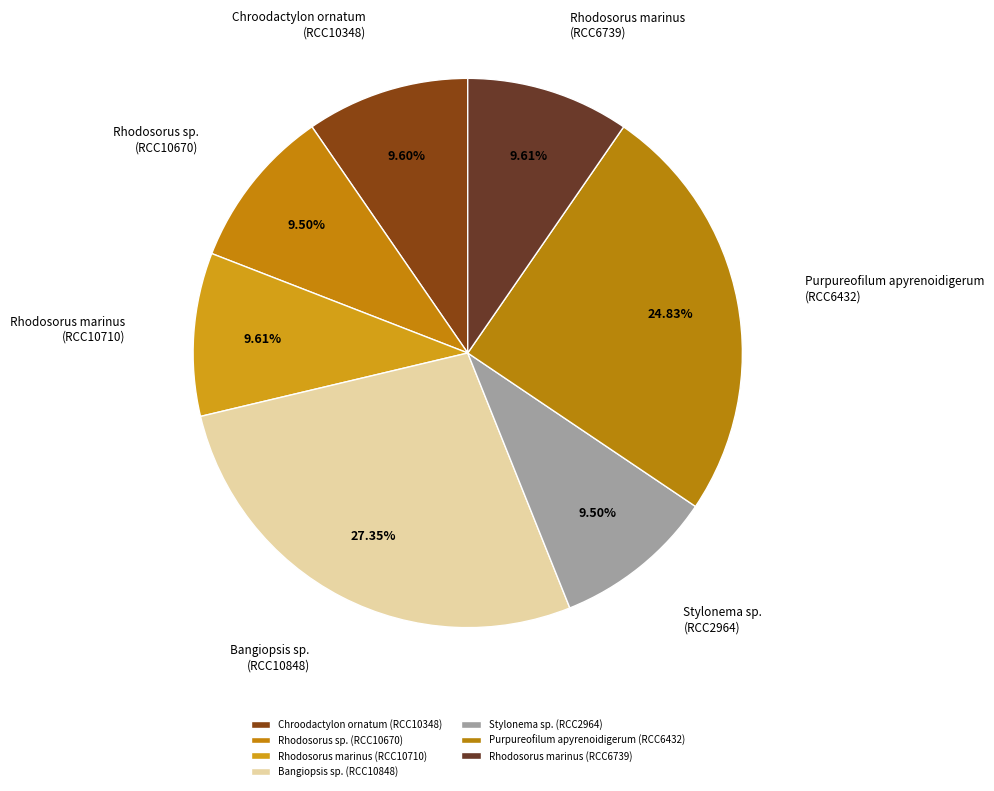

To the nearest percent, what is the difference between the largest and smallest slice percentages?

18%